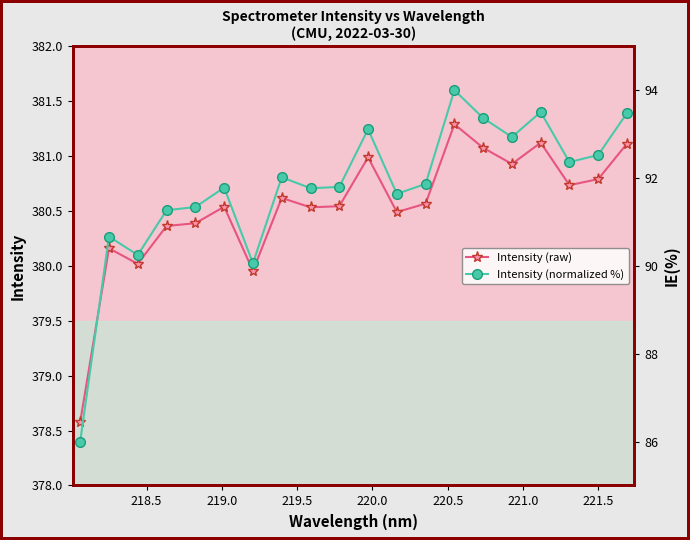

List the series in order of their peak value, highest first.

Intensity (raw), Intensity (normalized %)